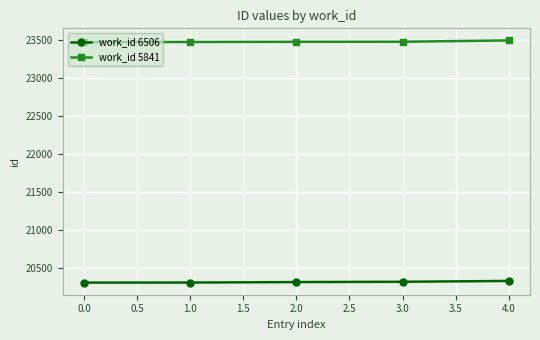

What is the difference between the highest and lowest values at 1.0?

3171